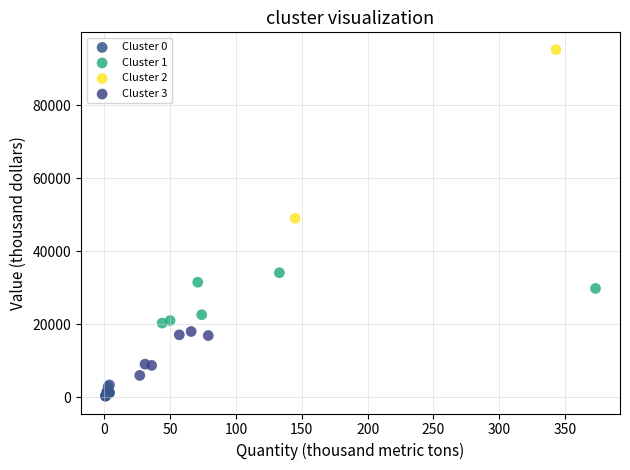

What are all the series names shown in the legend?

Cluster 0, Cluster 1, Cluster 2, Cluster 3